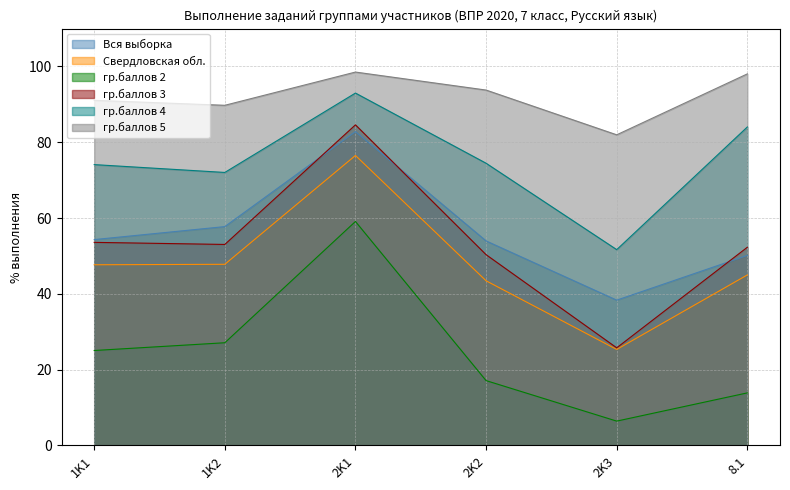

What is the difference between the maximum and minimum values in the Вся выборка series?

44.5